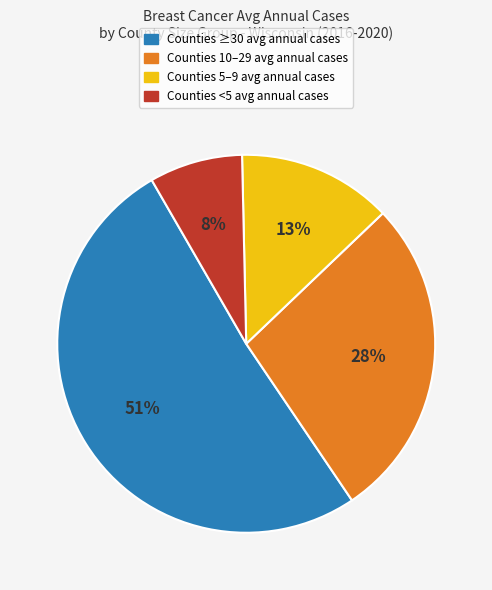

Is Counties ≥30 avg annual cases the majority of the pie?

Yes